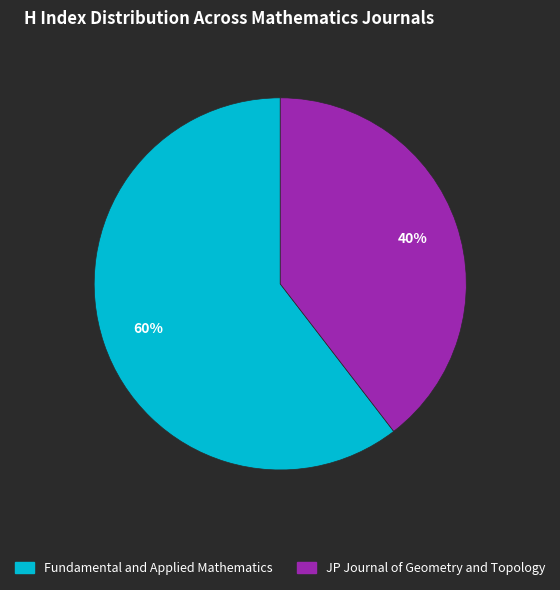

The Fundamental and Applied Mathematics slice represents 53% of the pie. True or false?

False